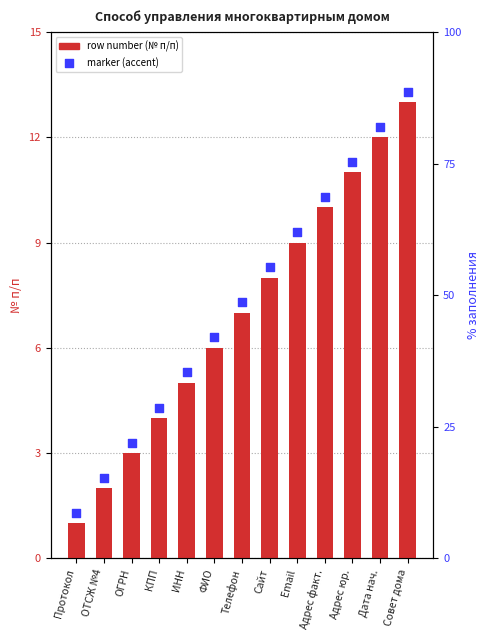

What is the change in value from Протокол to Адрес юр.?

+10